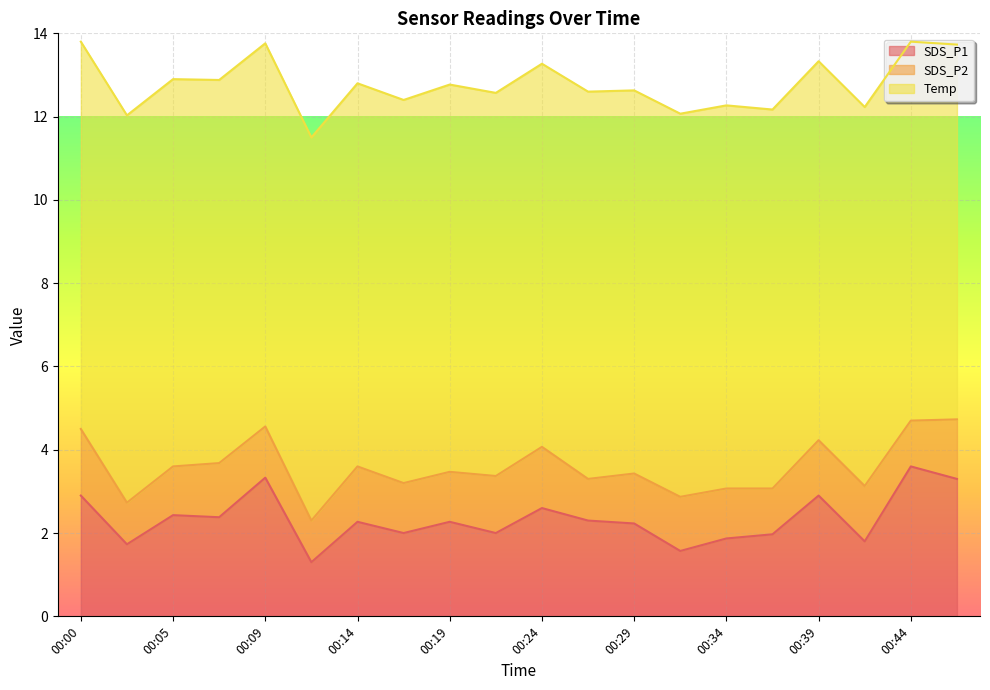

Which series has the largest total across all categories?

Temp